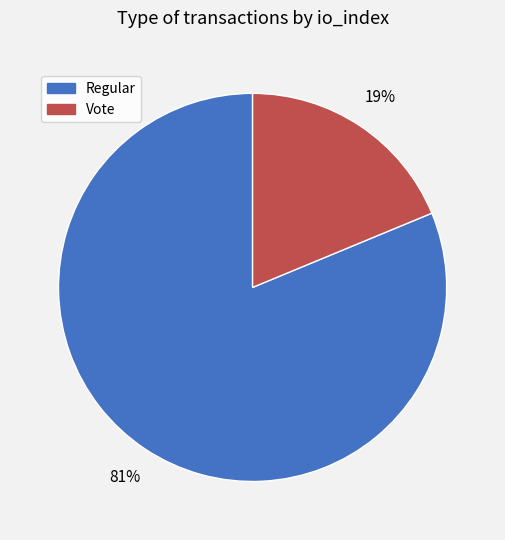

To the nearest percent, what is the combined percentage of Vote and Regular?

100%